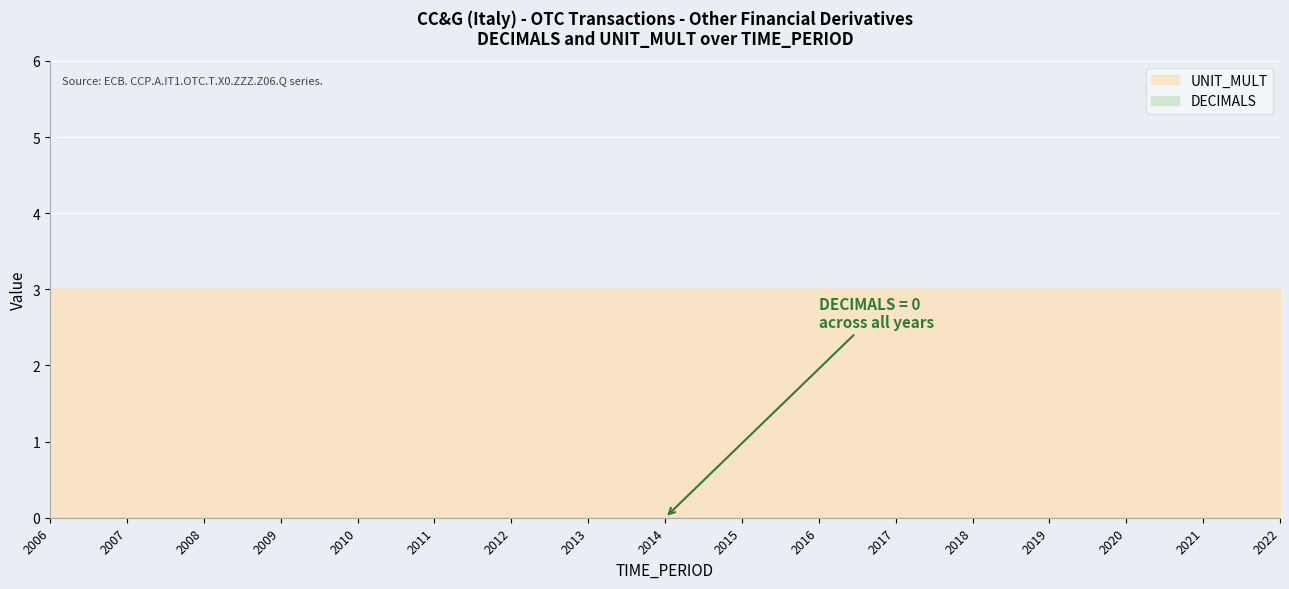

True or false: UNIT_MULT and DECIMALS cross at least once.

False